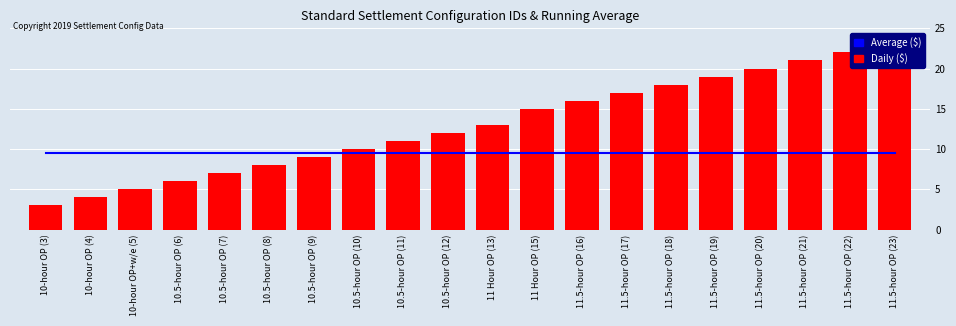

What is the label of the 4th bar from the left?

10.5-hour OP (6)